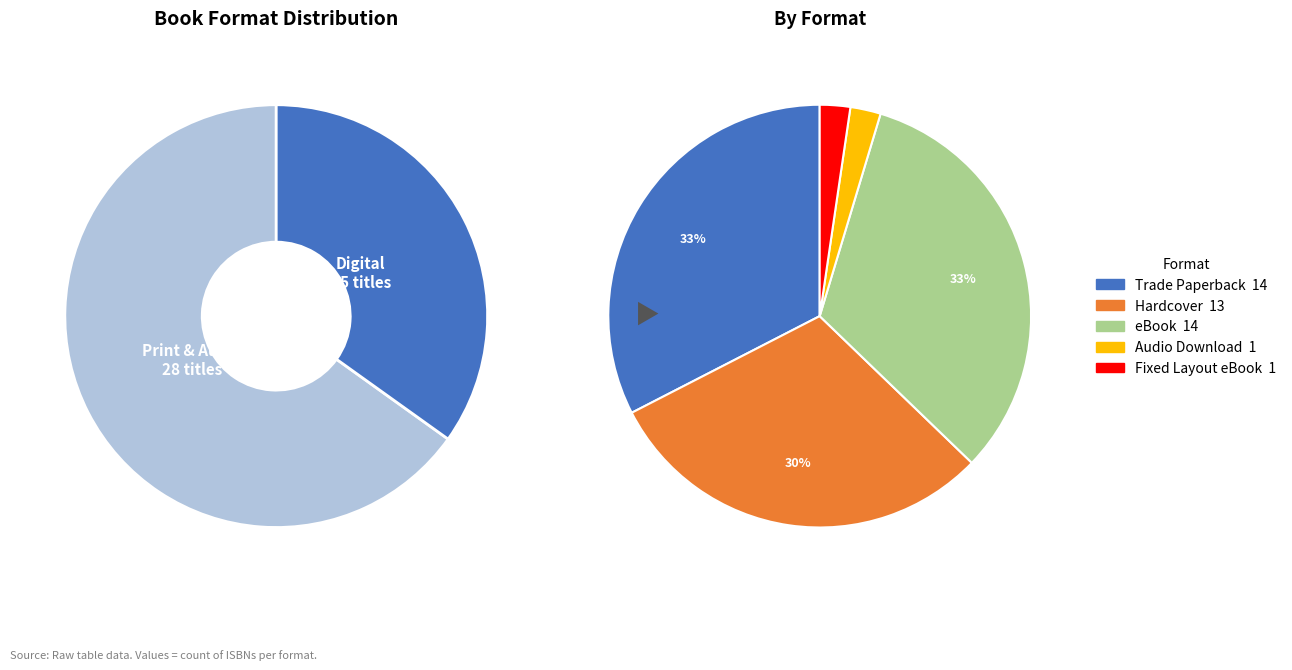

True or false: Fixed Layout eBook accounts for 16% of the total.

False